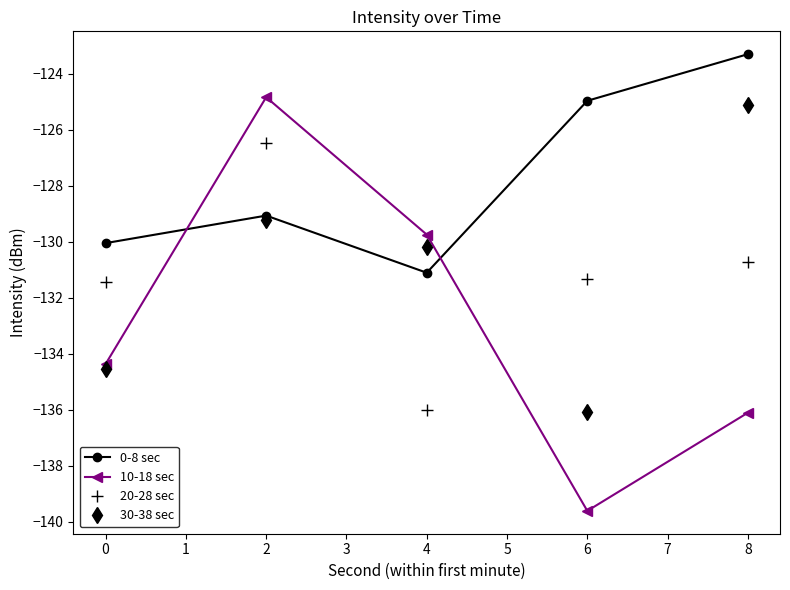

What is the minimum value for 30-38 sec?

-136.1